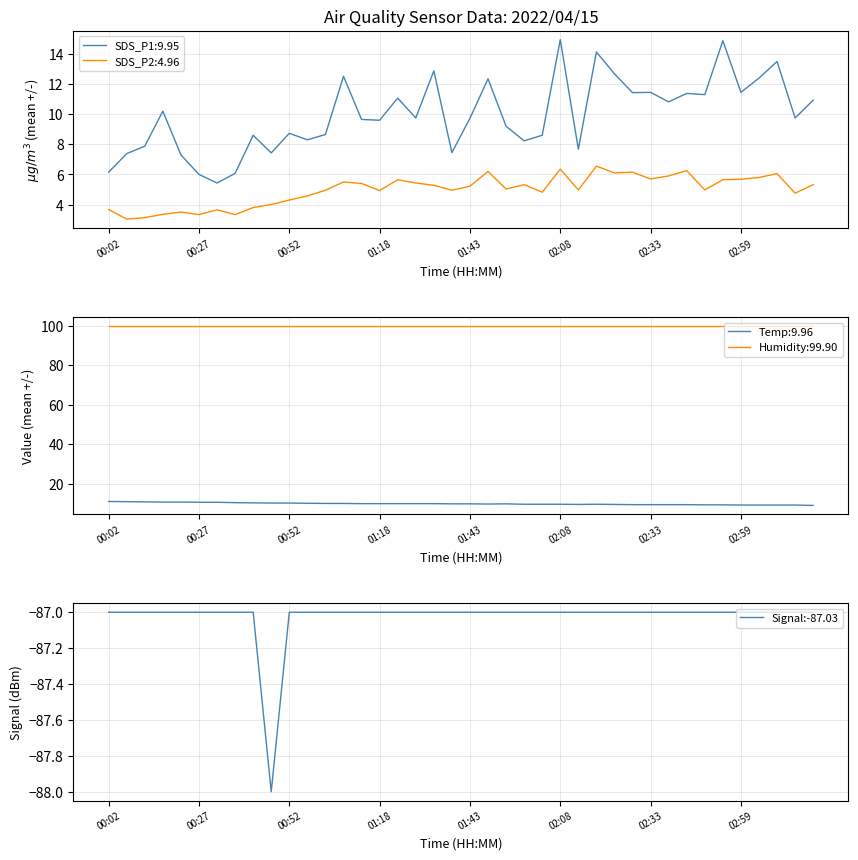

The Signal:-87.03 series shows -115 at 02:59. True or false?

False